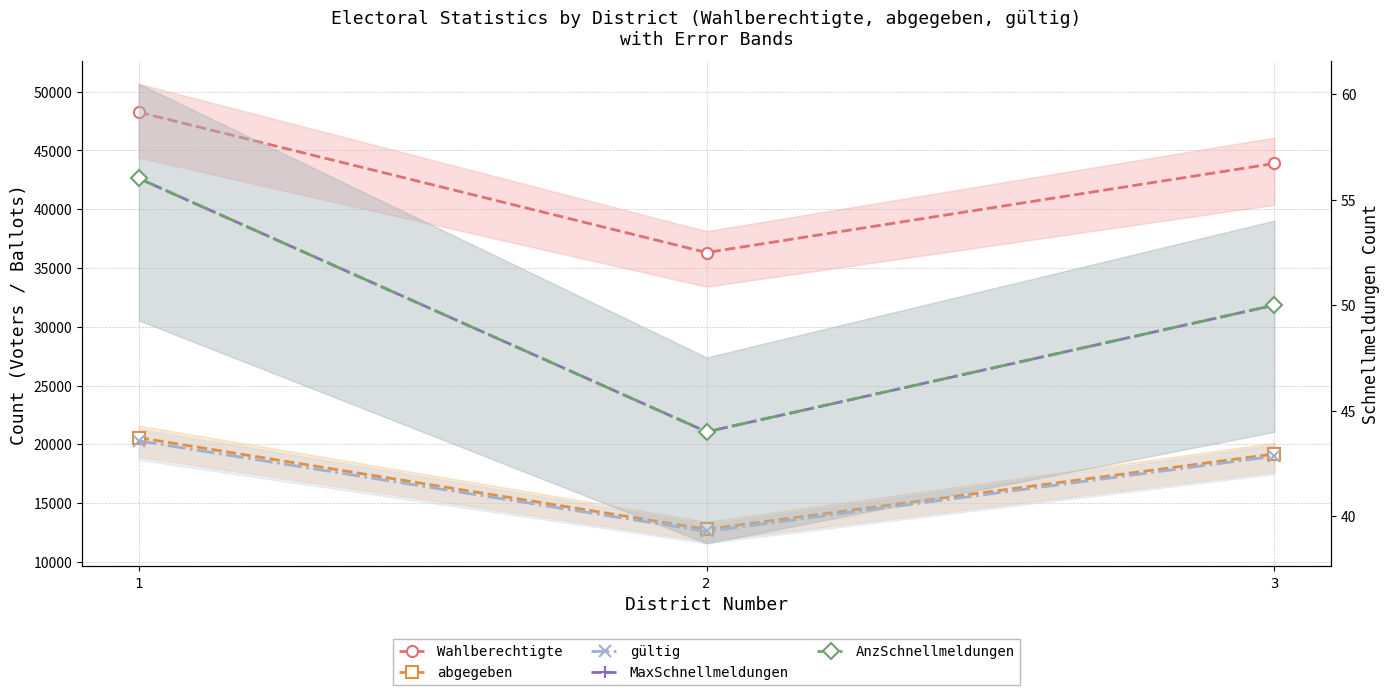

Reading right to left, list all the values displayed in this chart.

Wahlberechtigte: 43892	36313	48256
abgegeben: 19174	12768	20563
gültig: 18987	12579	20286
MaxSchnellmeldungen: 50	44	56
AnzSchnellmeldungen: 50	44	56